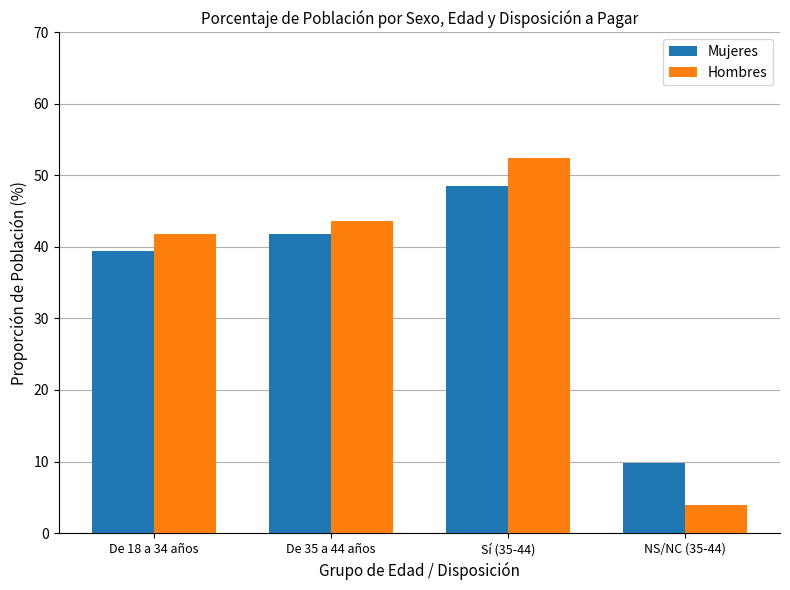

How many values in the Hombres series exceed 43?

2